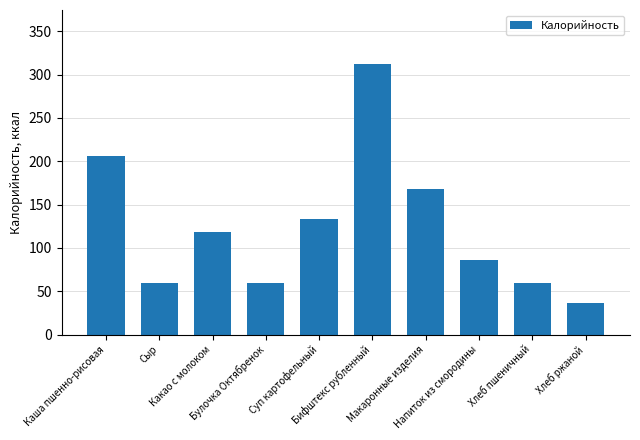

How many data points does each series have?

10